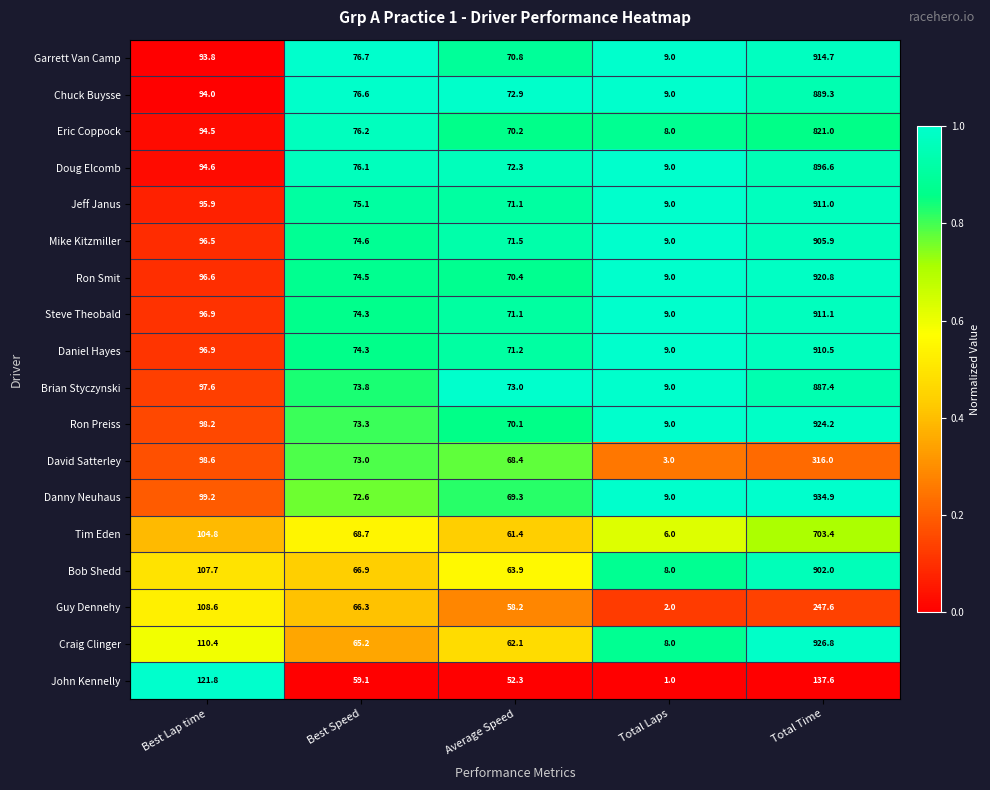

Rank the series by their maximum value, from lowest to highest.

John Kennelly, Guy Dennehy, David Satterley, Tim Eden, Eric Coppock, Brian Styczynski, Chuck Buysse, Doug Elcomb, Bob Shedd, Mike Kitzmiller, Daniel Hayes, Jeff Janus, Steve Theobald, Garrett Van Camp, Ron Smit, Ron Preiss, Craig Clinger, Danny Neuhaus